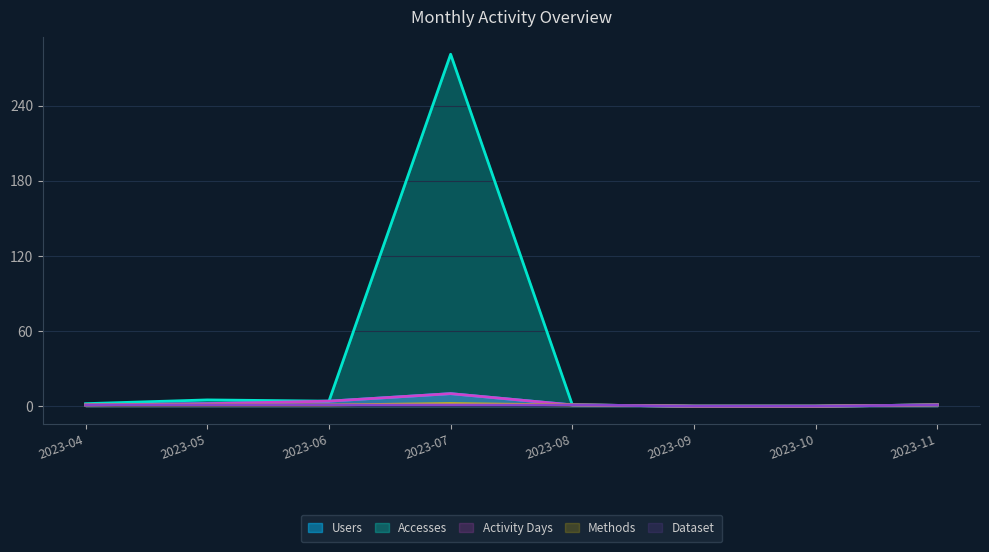

What is the difference between the maximum and minimum values in the Users series?

10